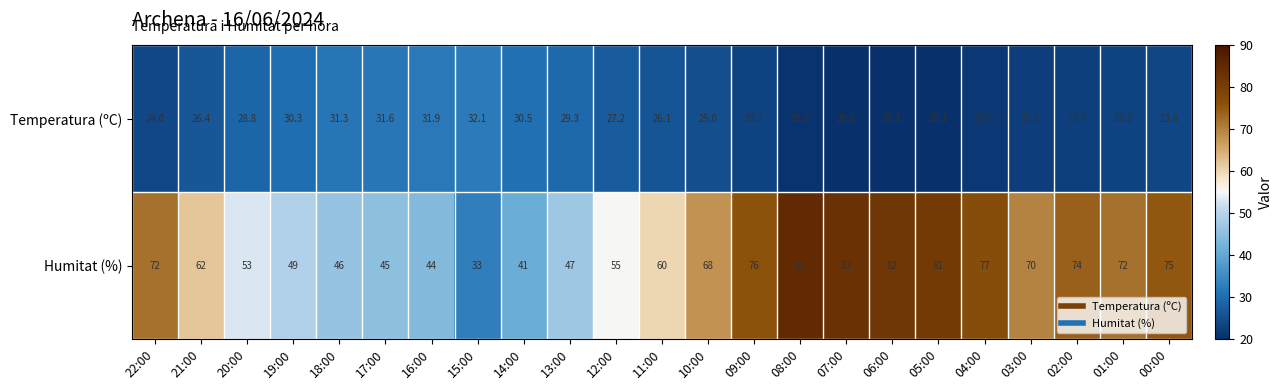

Which series changed the most between 08:00 and 05:00?

Humitat (%)